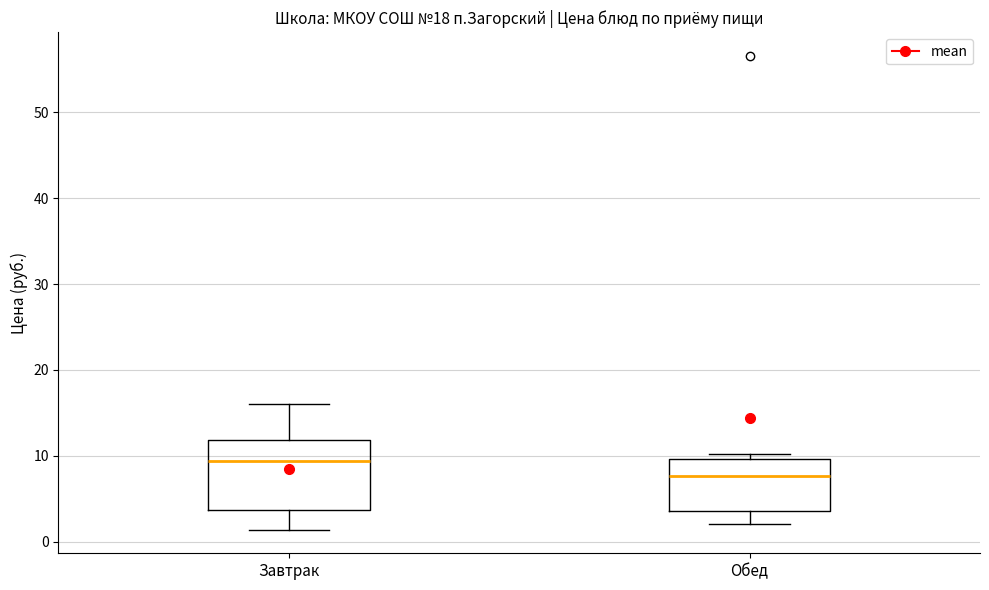

Which box's median line is the highest?

Завтрак